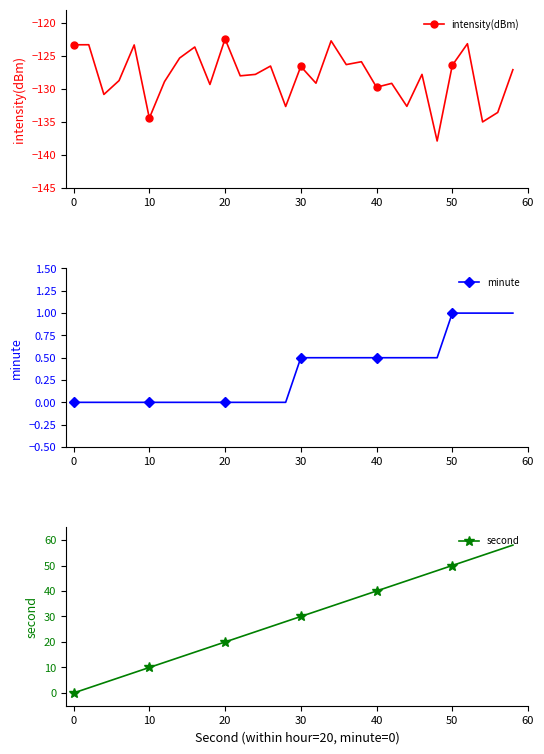

Which series has the largest total across all categories?

second